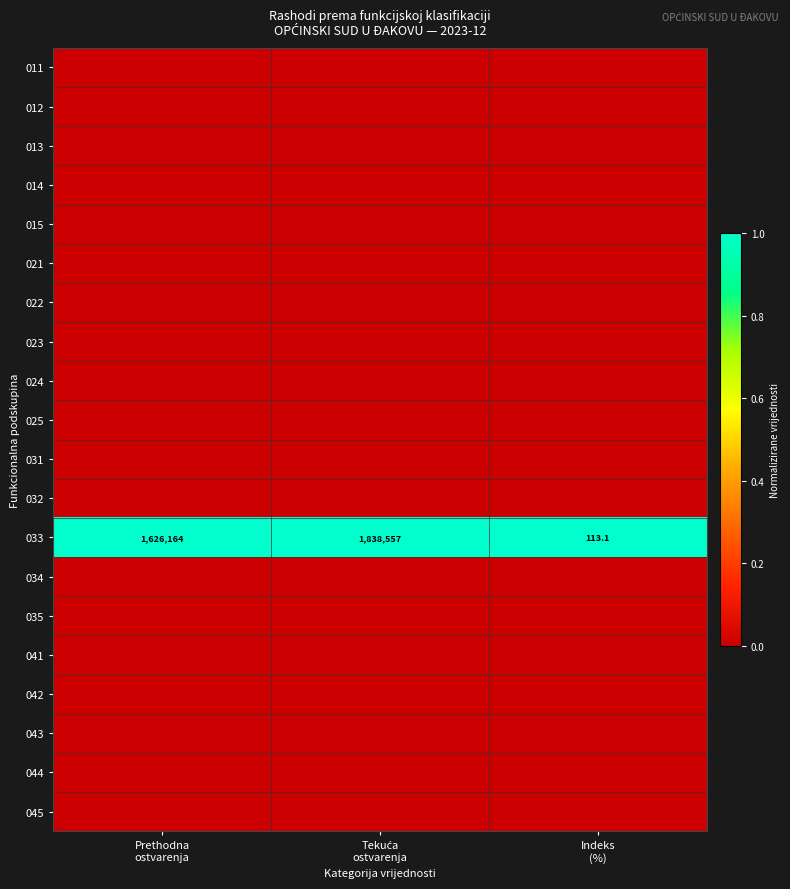

The value of 043 at Tekuća ostvarenja is 0. True or false?

True